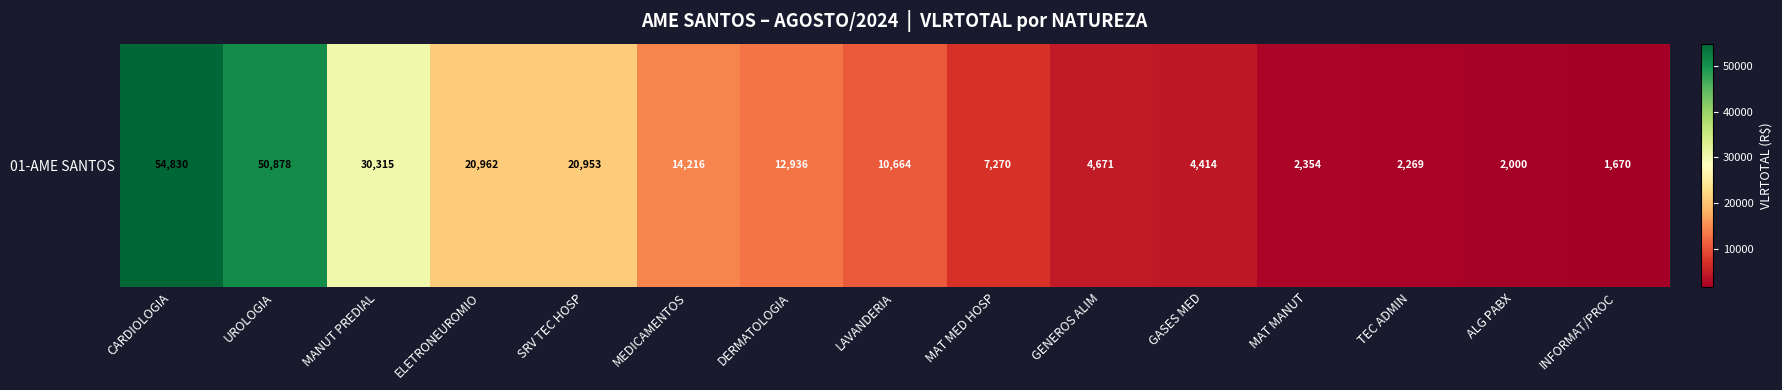

List the labels in order of value, smallest first.

INFORMAT/PROC, ALG PABX, TEC ADMIN, MAT MANUT, GASES MED, GENEROS ALIM, MAT MED HOSP, LAVANDERIA, DERMATOLOGIA, MEDICAMENTOS, SRV TEC HOSP, ELETRONEUROMIO, MANUT PREDIAL, UROLOGIA, CARDIOLOGIA